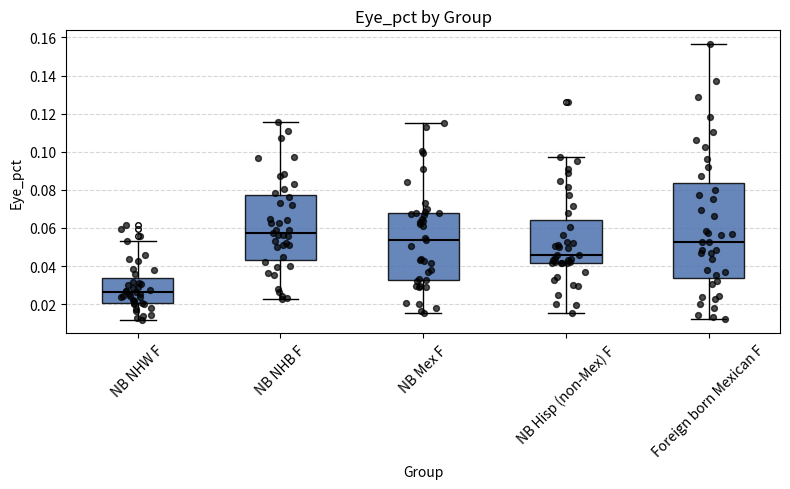

Reading left to right, transcribe this box plot: for each box, give where its median line is, the range the box spans, and where its two whiskers end, as read against the y-axis. The values are not printed on the chart, so give them approximately, as read against the axis.

NB NHW F: median 0.026, box 0.020 to 0.034, whiskers 0.012 to 0.054
NB NHB F: median 0.058, box 0.044 to 0.078, whiskers 0.022 to 0.116
NB Mex F: median 0.054, box 0.032 to 0.068, whiskers 0.016 to 0.116
NB Hisp (non-Mex) F: median 0.046, box 0.042 to 0.064, whiskers 0.016 to 0.098
Foreign born Mexican F: median 0.052, box 0.034 to 0.084, whiskers 0.012 to 0.156